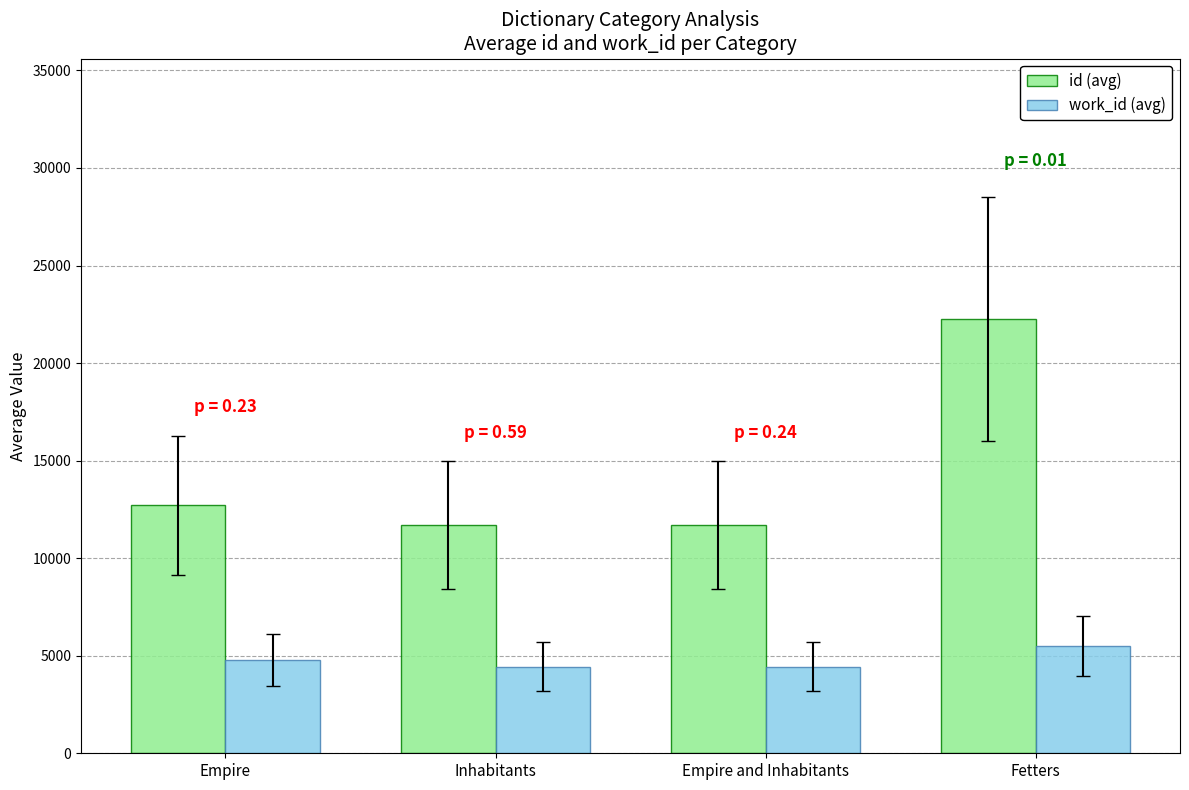

Between Empire and Fetters, which series saw the biggest shift?

id (avg)